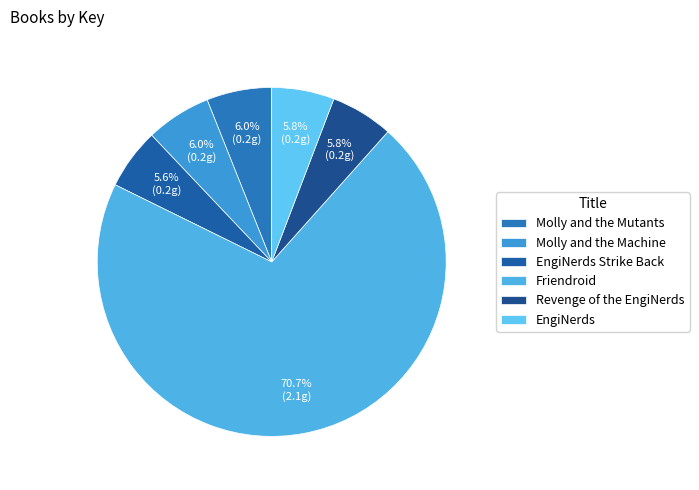

Which has a higher value, EngiNerds or Molly and the Mutants?

Molly and the Mutants